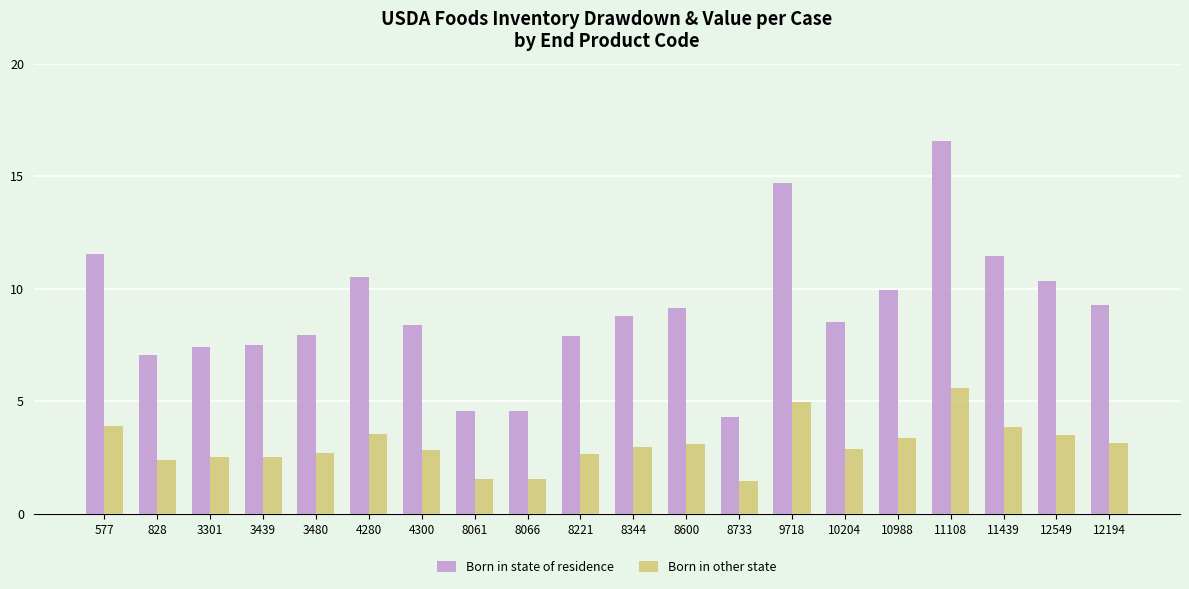

What are all the series names shown in the legend?

Born in state of residence, Born in other state